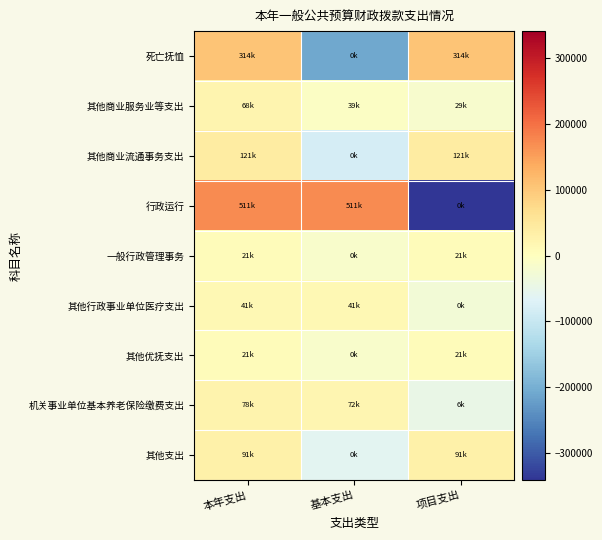

At which category does the chart reach its peak across all series?

本年支出